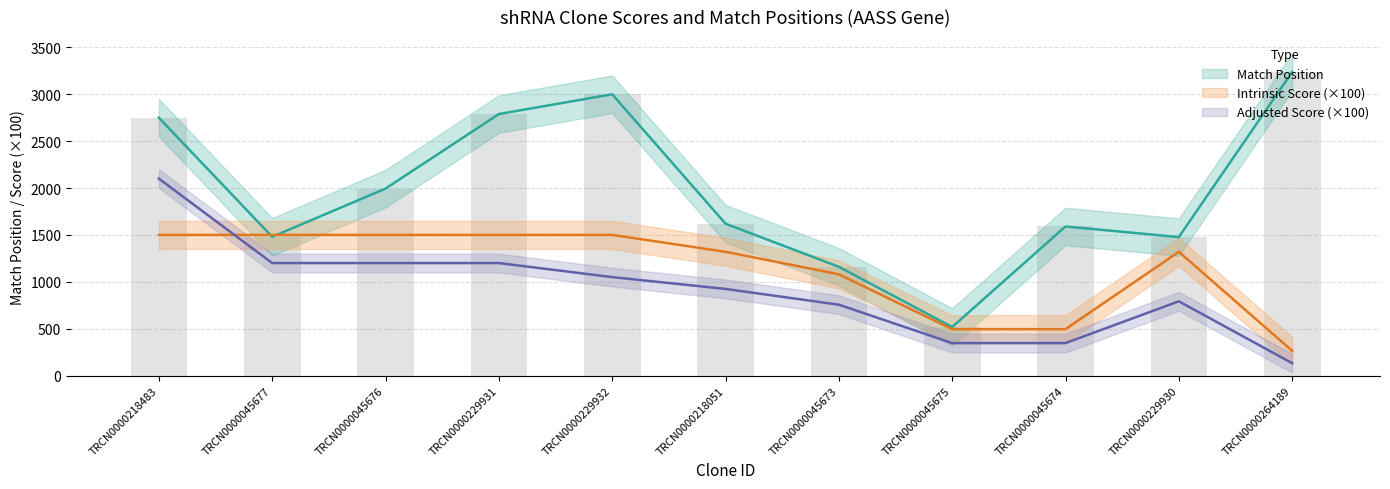

How many bars are there in each group?

3